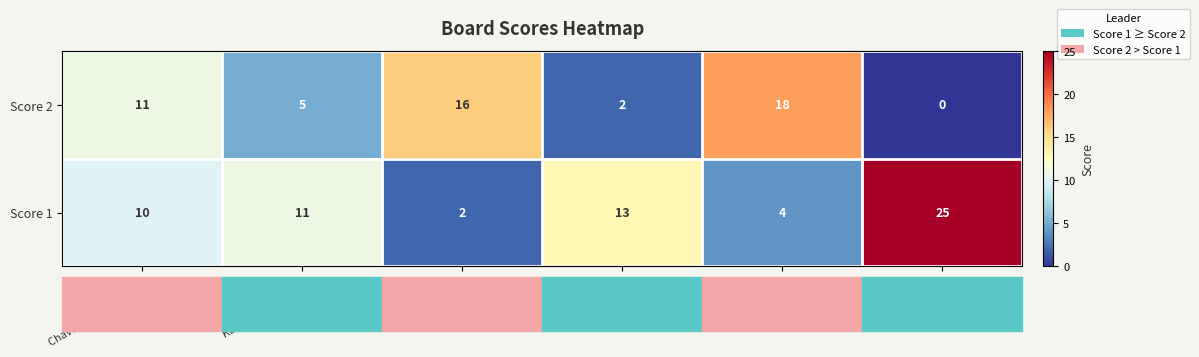

Rank the series by their maximum value, from highest to lowest.

Score 1, Score 2